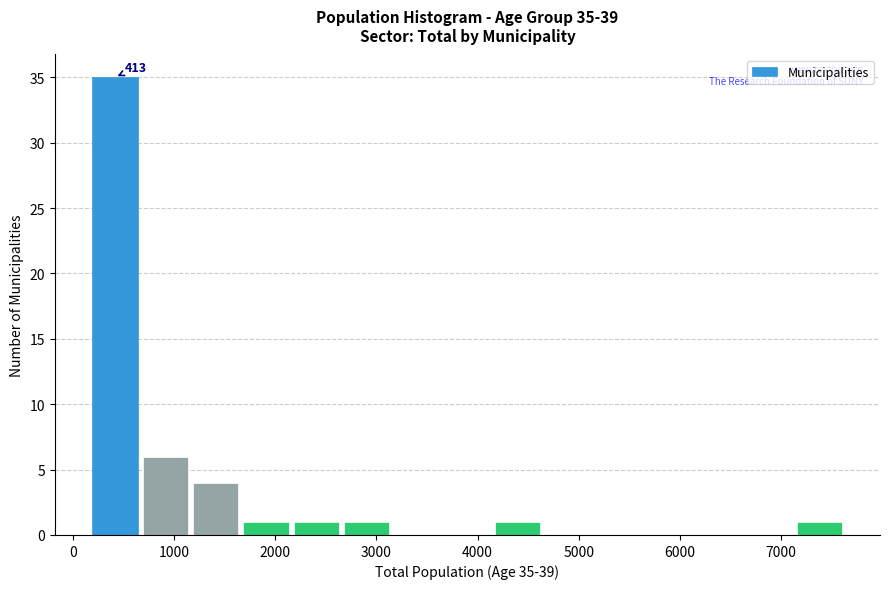

Which range on the x-axis has the tallest bar?

200 to 700